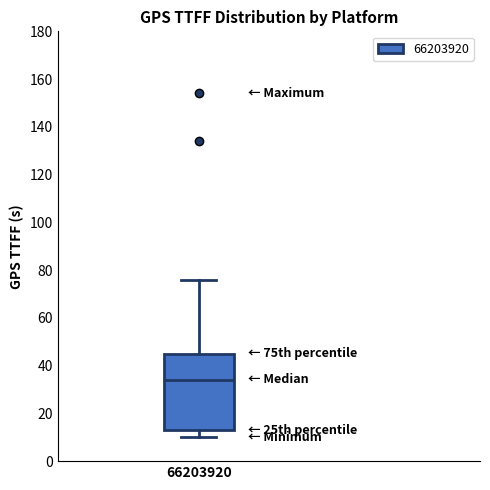

Where is the upper edge of the box at x = 66203920 on the y-axis? The values are not printed on the chart, so give them approximately, as read against the axis.

46